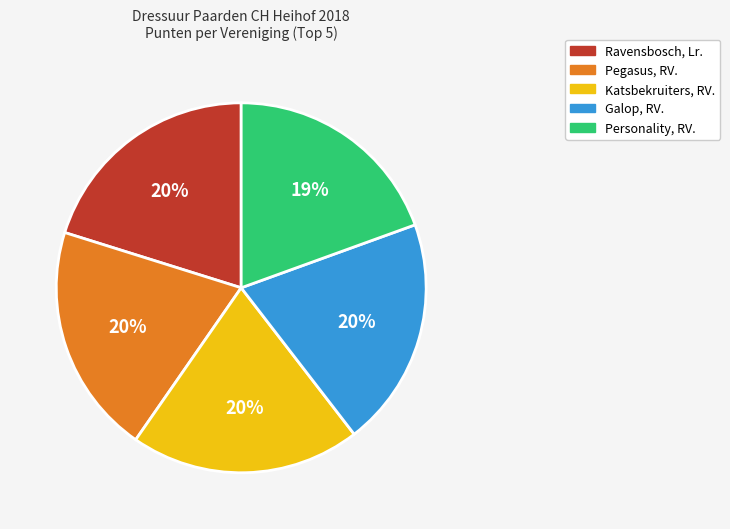

Which has a higher value, Personality, RV. or Galop, RV.?

Galop, RV.